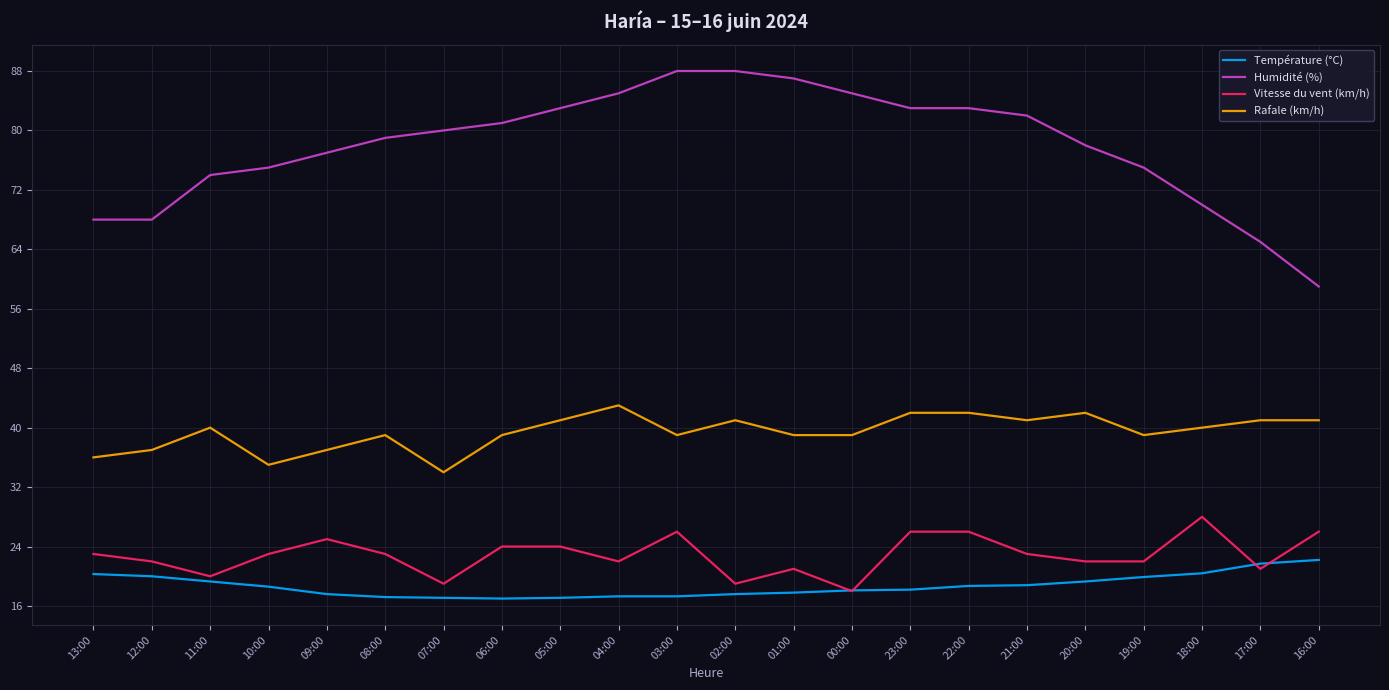

The Humidité (%) series shows 103.6 at 11:00. True or false?

False